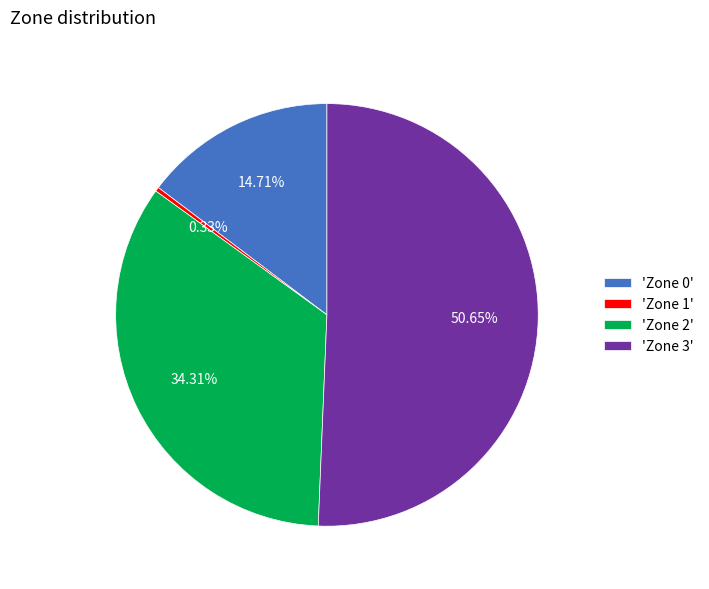

Is the sum of 'Zone 1' and 'Zone 3' greater than half?

Yes